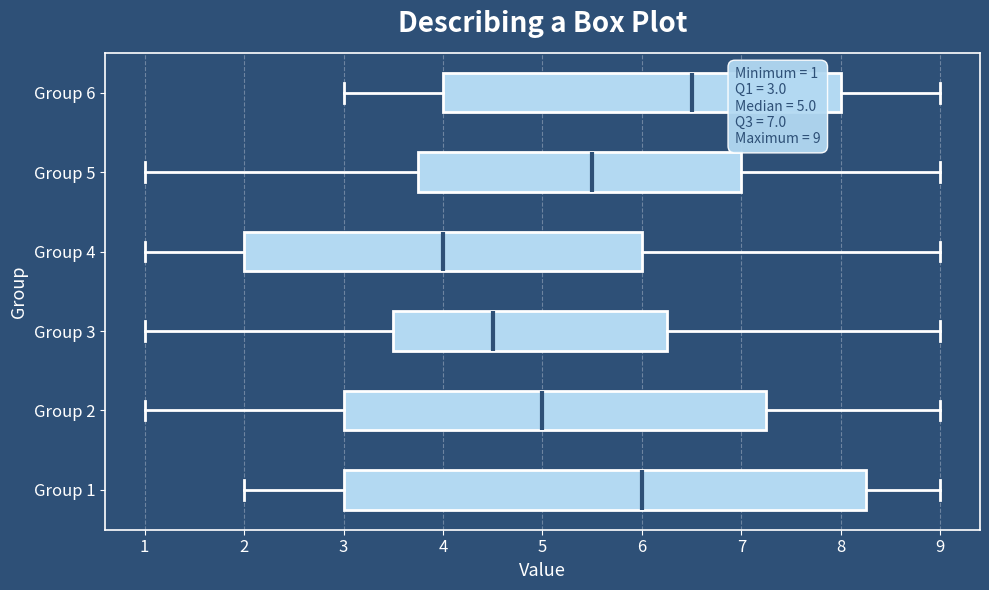

Comparing the boxes themselves (not the whiskers), which one is the widest?

Group 1